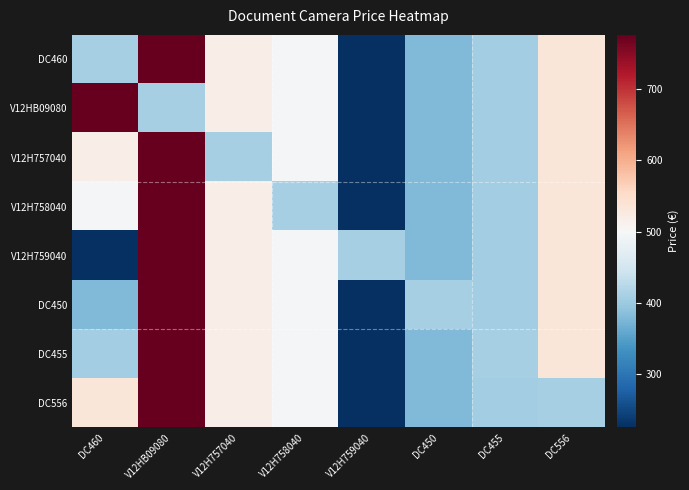

List the series in order of their peak value, lowest first.

DC460, V12HB09080, V12H757040, V12H758040, V12H759040, DC450, DC455, DC556